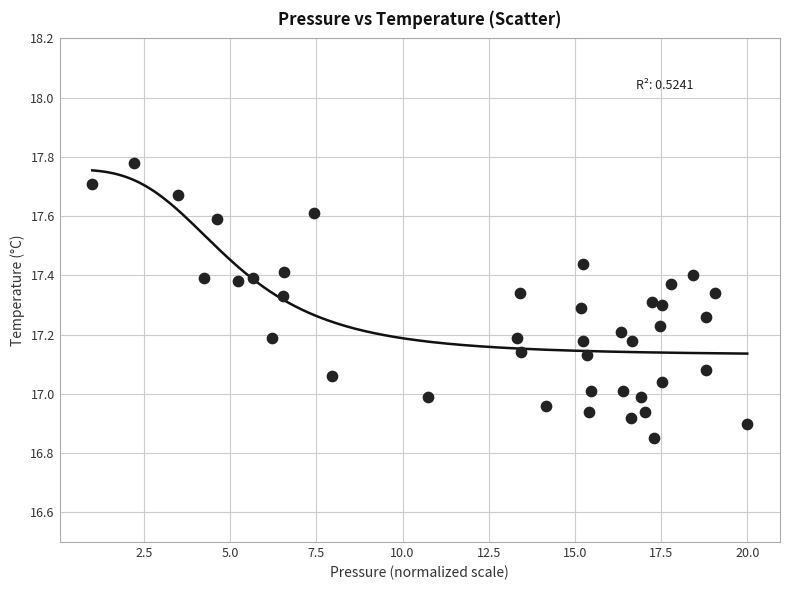

What is the range of Y values (max minus min)?

0.9